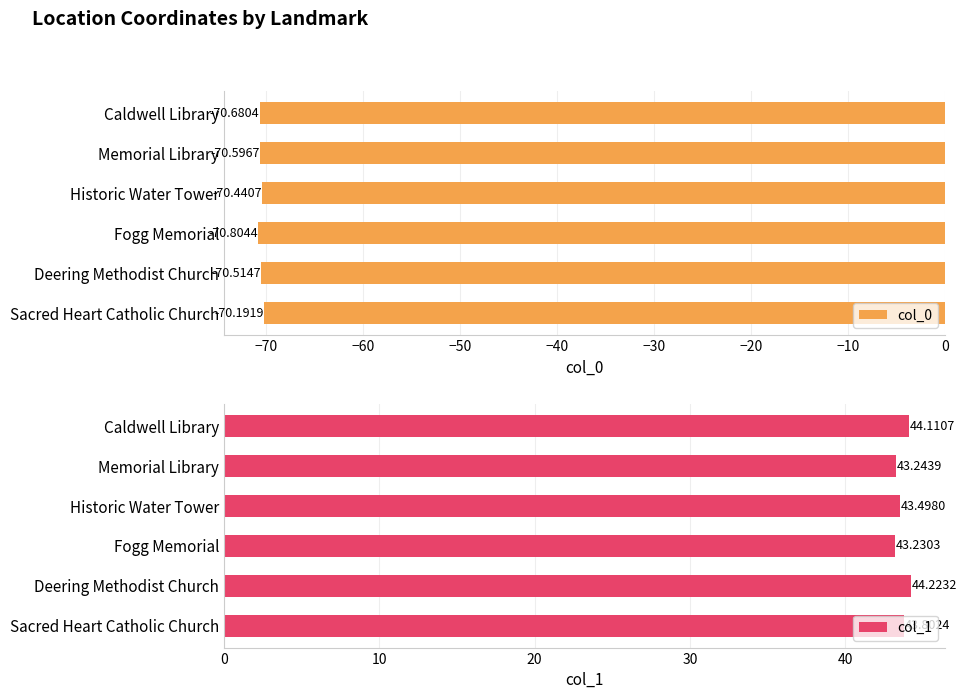

Reading left to right, what are all the values shown in this chart?

col_0: −80=-70.7	−70=-70.6	−60=-70.4	−50=-70.8	−40=-70.5	−30=-70.2
col_1: −80=44.1	−70=43.2	−60=43.5	−50=43.2	−40=44.2	−30=43.8